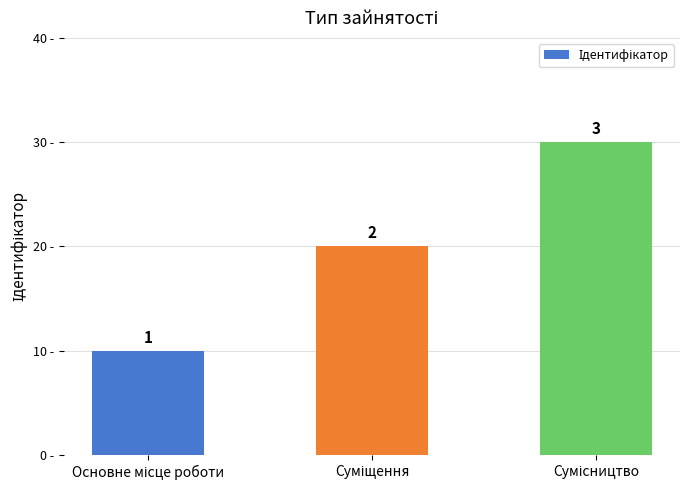

What is the average value?

2